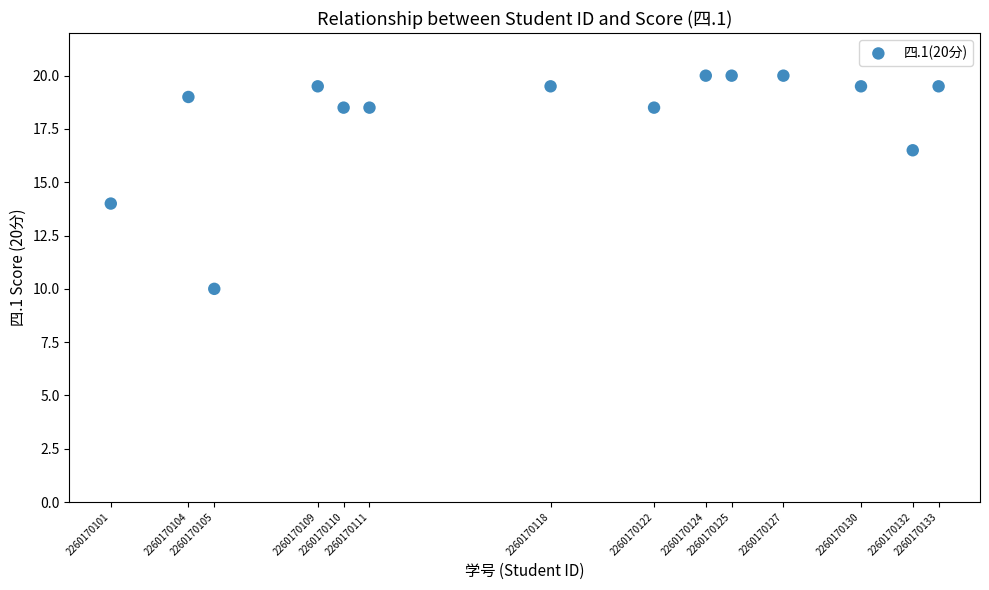

What is the range of Y values (max minus min)?

10.0